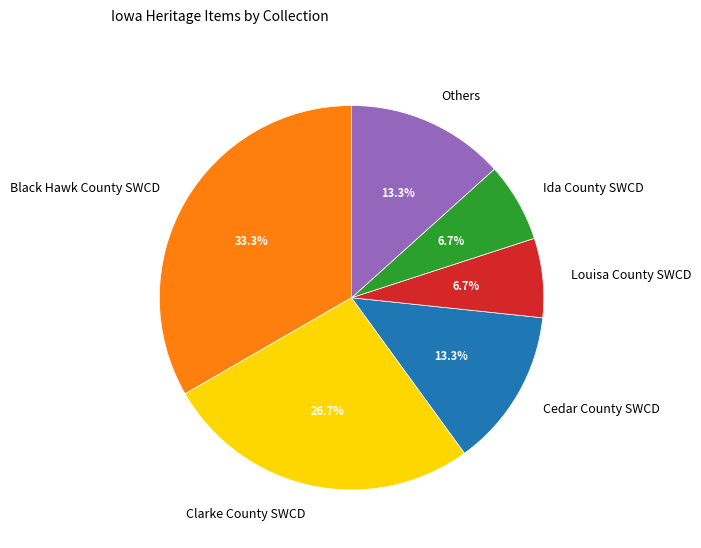

To the nearest percent, what is the difference between the largest and smallest slice percentages?

27%